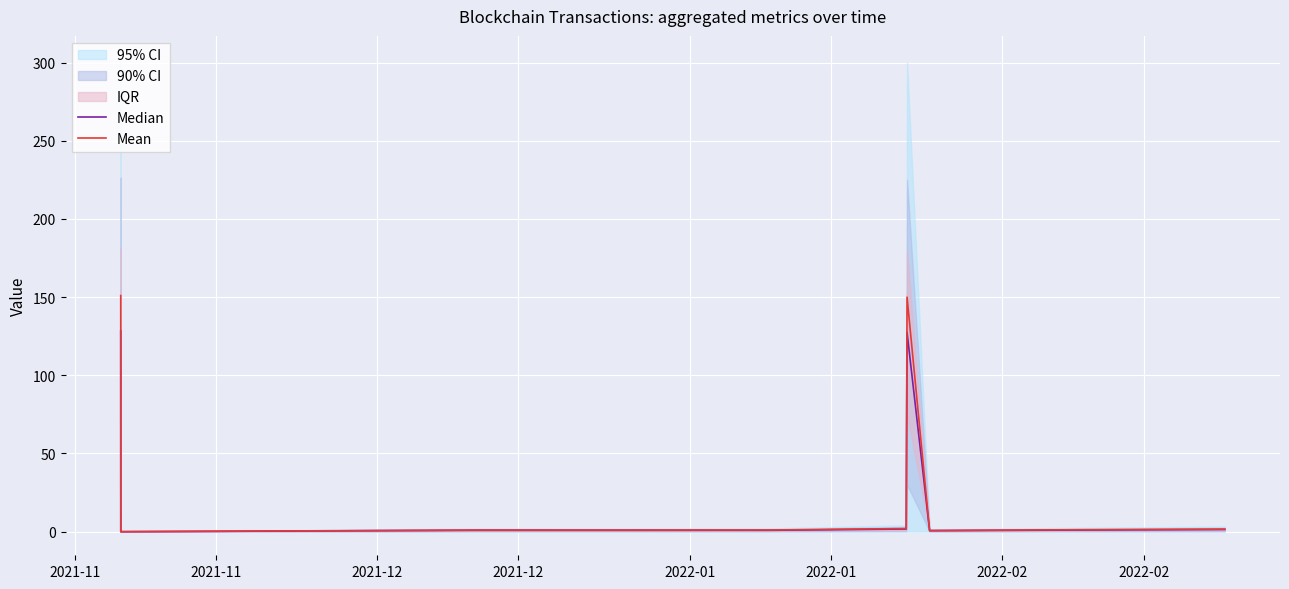

How many values in the Median series are below 1?

5